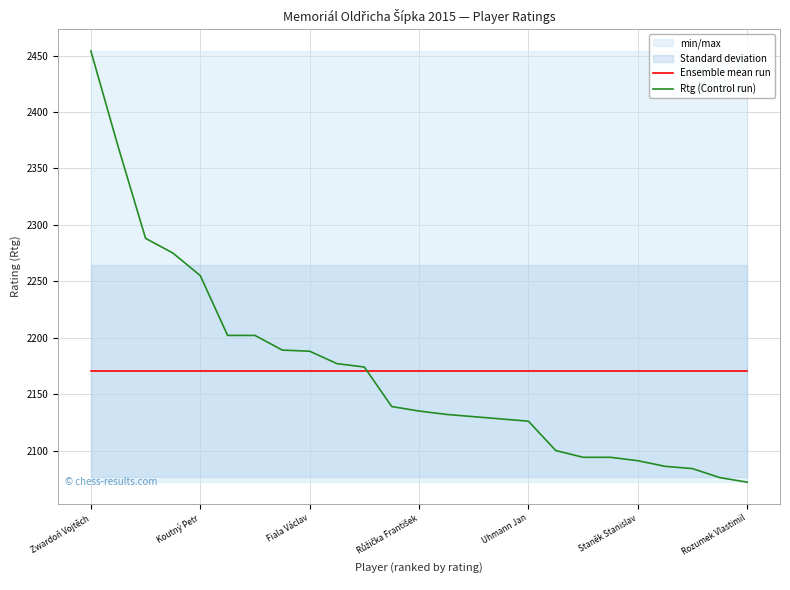

What is the lowest value of the Ensemble mean run series?

2170.4